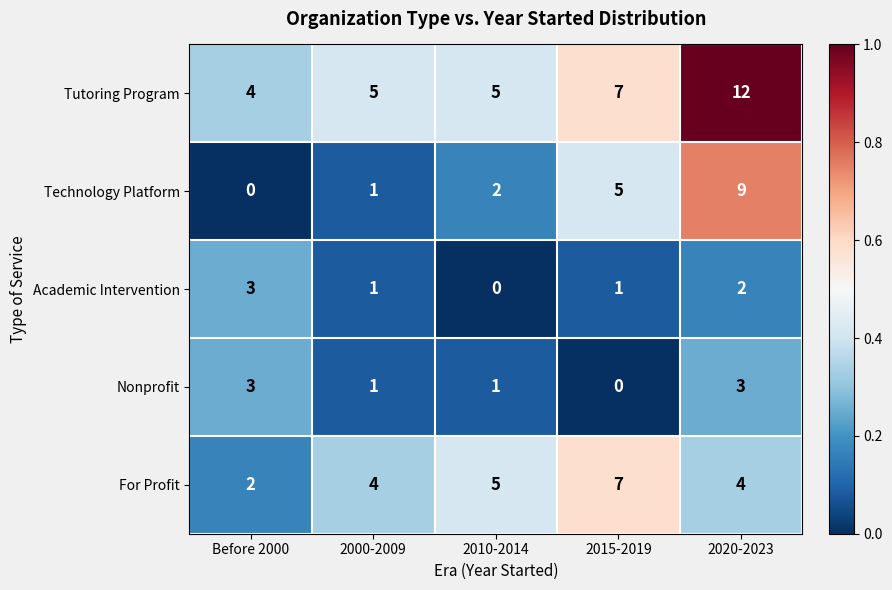

Which series has the widest spread of values?

Technology Platform